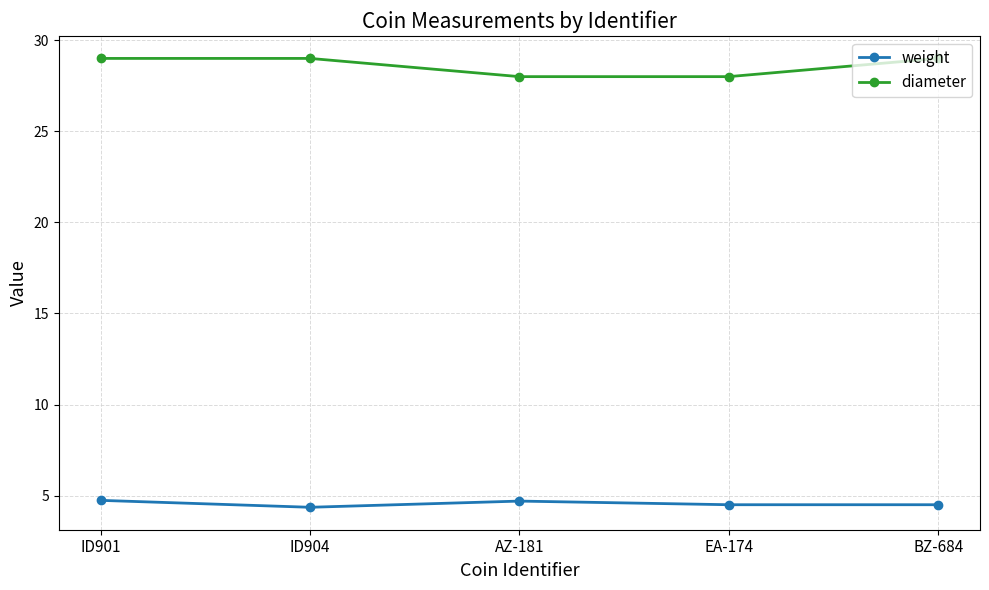

True or false: weight and diameter cross at least once.

False